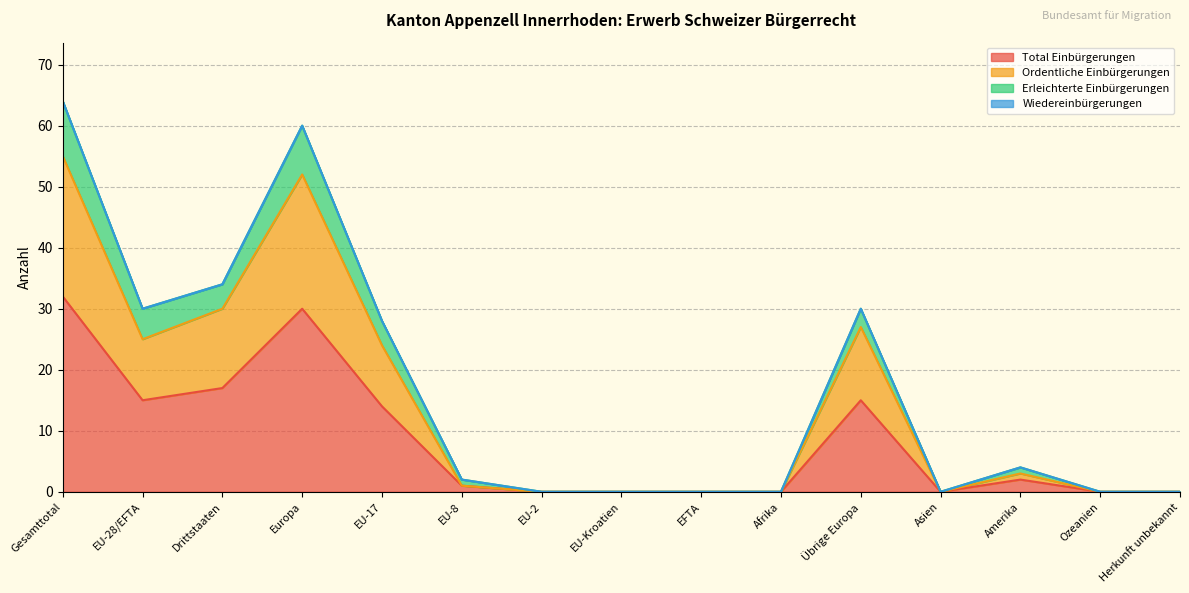

What is the spread (max minus min) of values at Amerika?

2